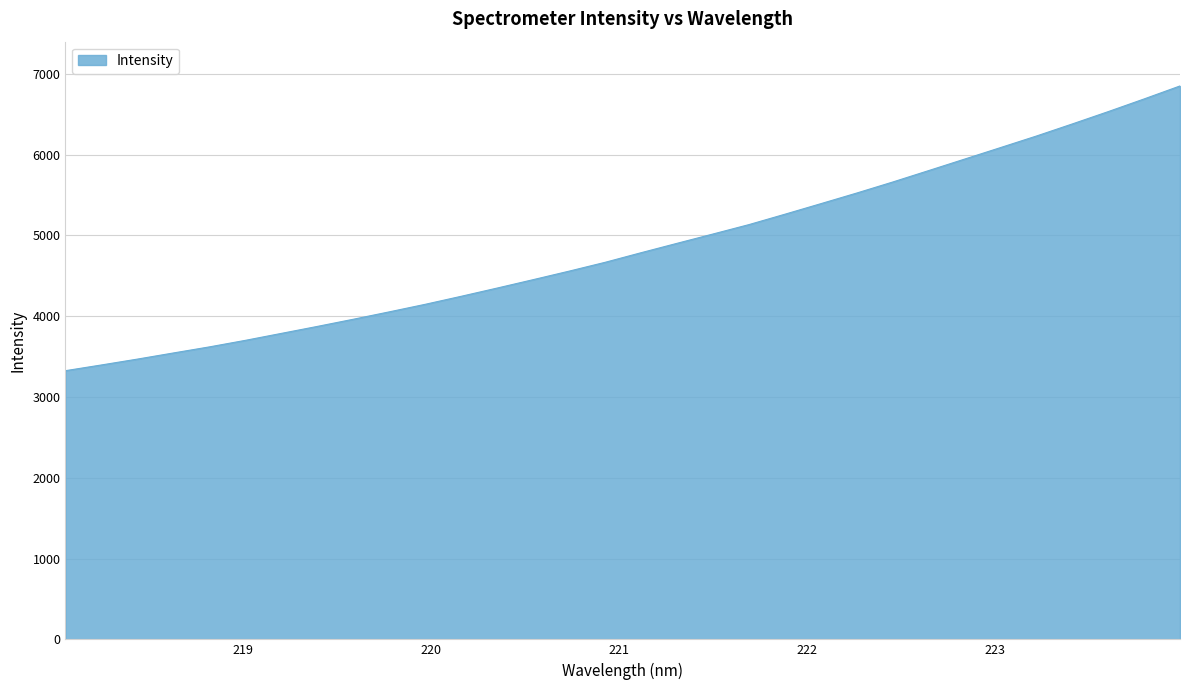

What is the smallest value displayed?

3325.0